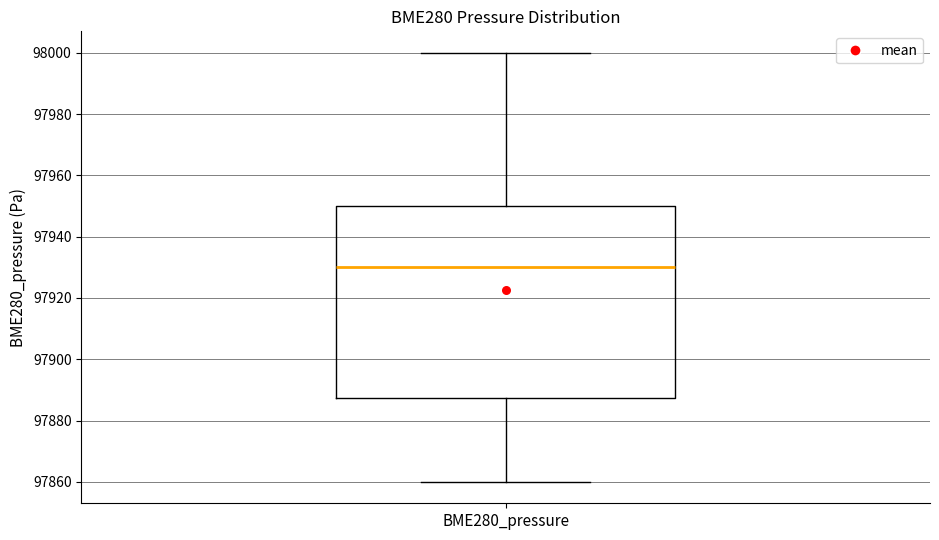

Where does the lower whisker of the box for BME280_pressure end on the y-axis? The values are not printed on the chart, so give them approximately, as read against the axis.

97860